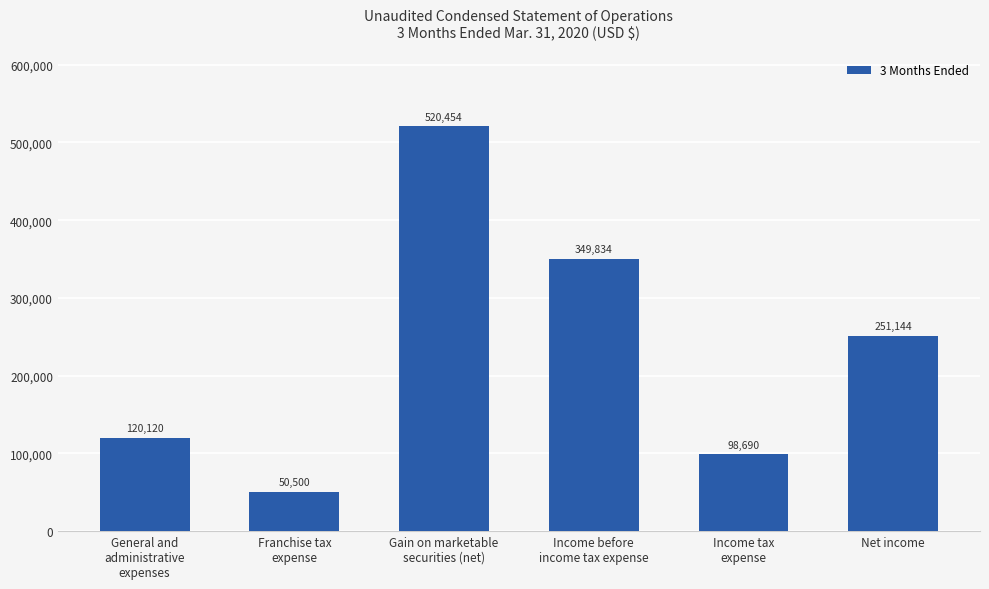

Are the bars grouped side by side (vs. stacked)?

No